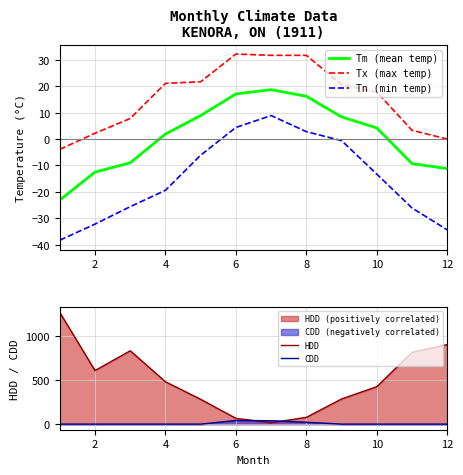

Which series has the widest spread of values?

HDD